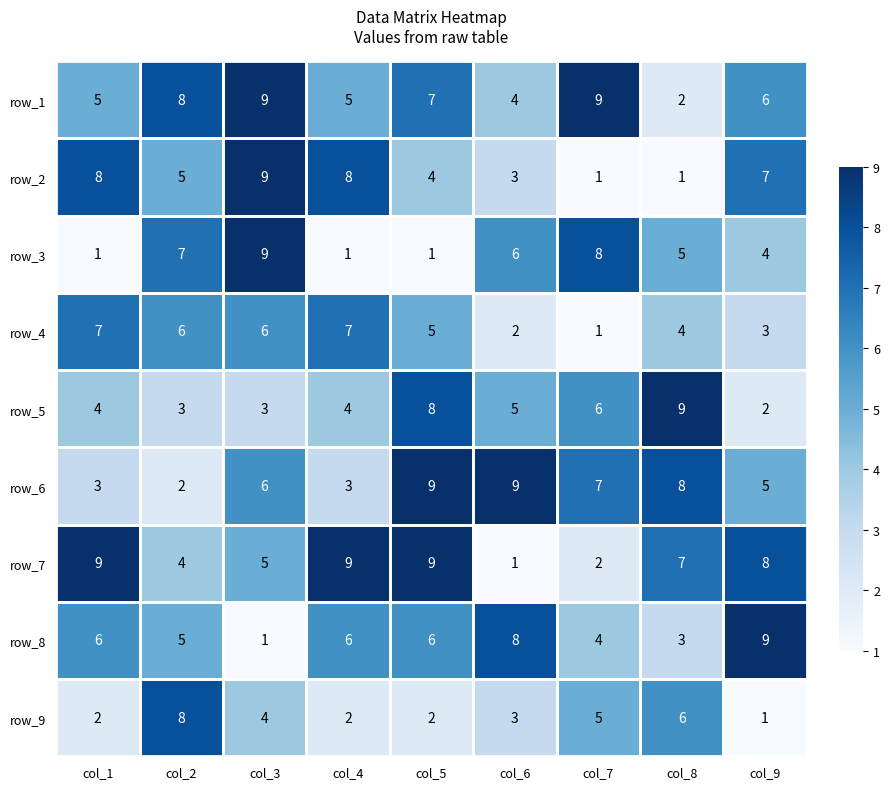

What is the sum of all row_6 values?

52